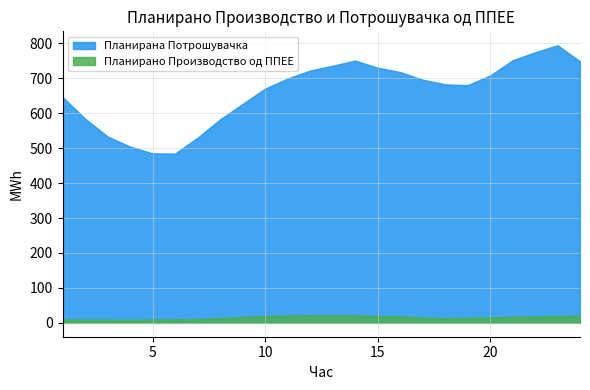

How many lines are shown in the chart?

2